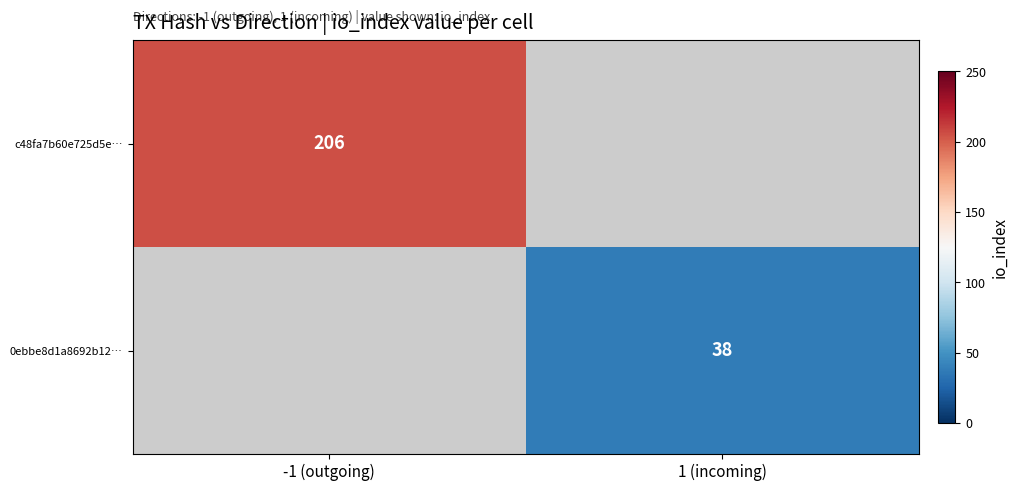

What is the minimum value shown in the chart?

38.0